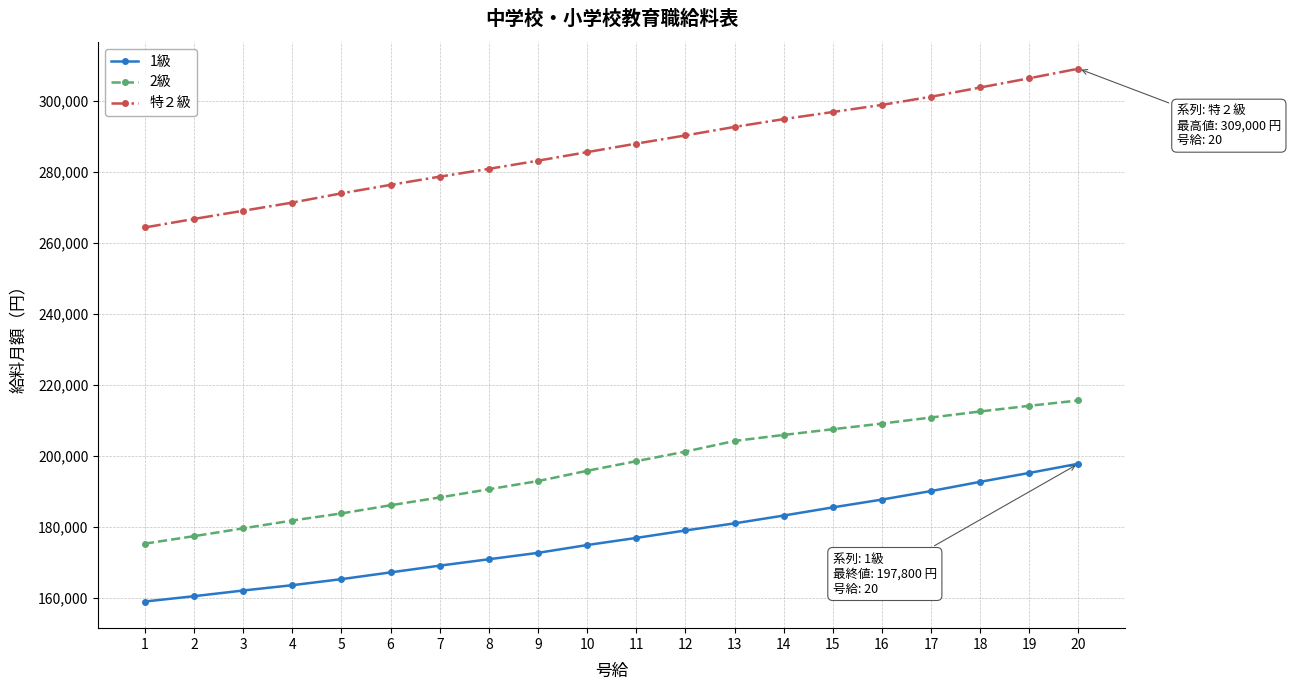

True or false: 1級 has a value of 197800 at 20.

True